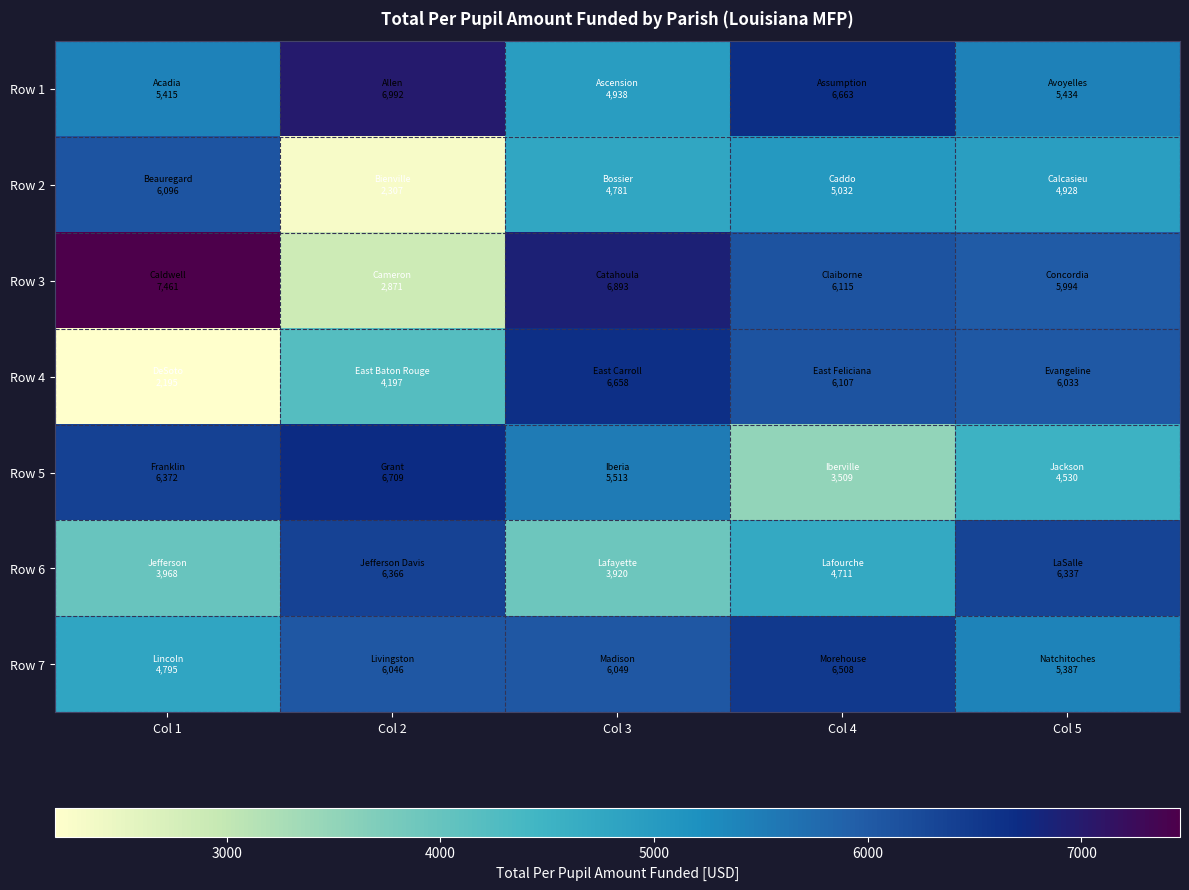

At how many categories does at least one series exceed 6257?

5